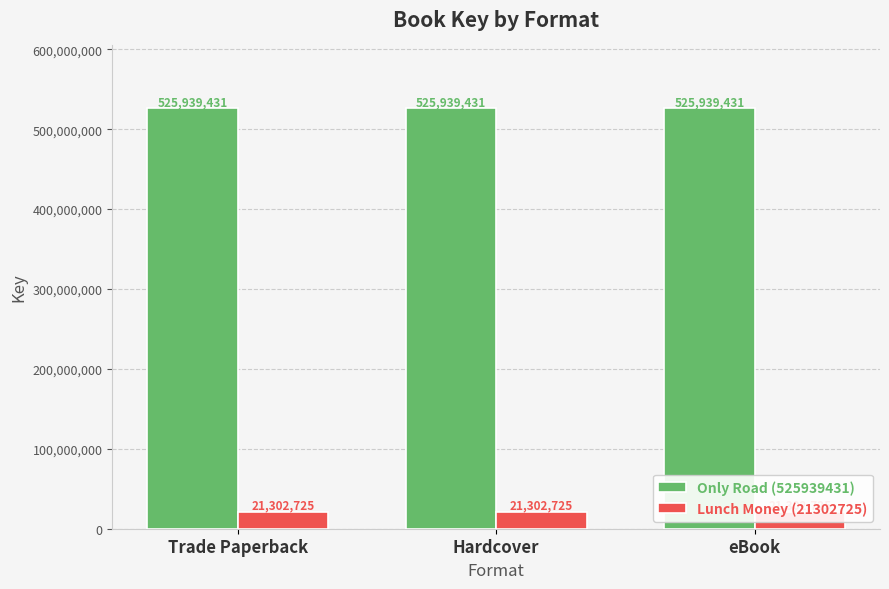

What is the sum of all Lunch Money (21302725) values?

63908175